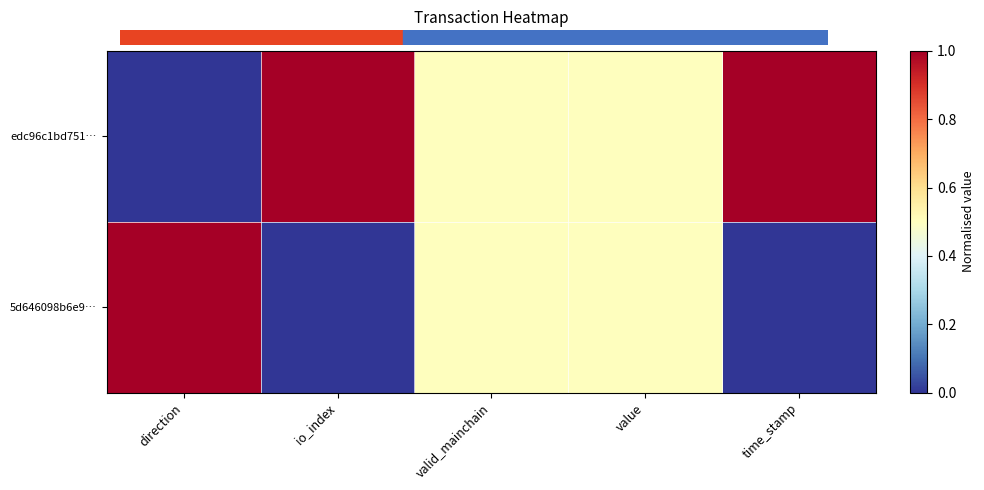

What is the maximum value shown in the chart?

1.0